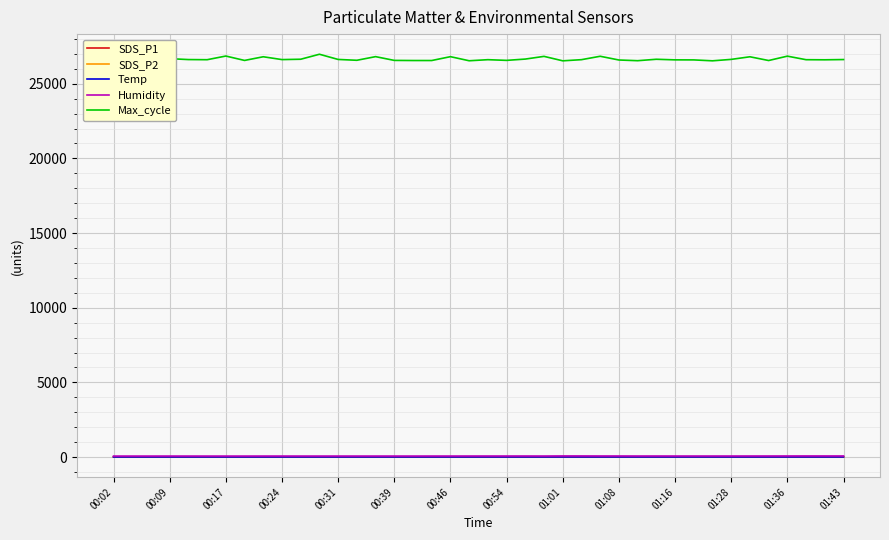

True or false: Max_cycle and Humidity cross at least once.

False